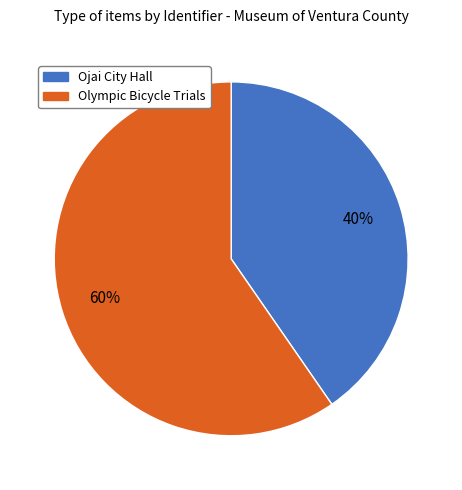

What is the majority slice?

Olympic Bicycle Trials